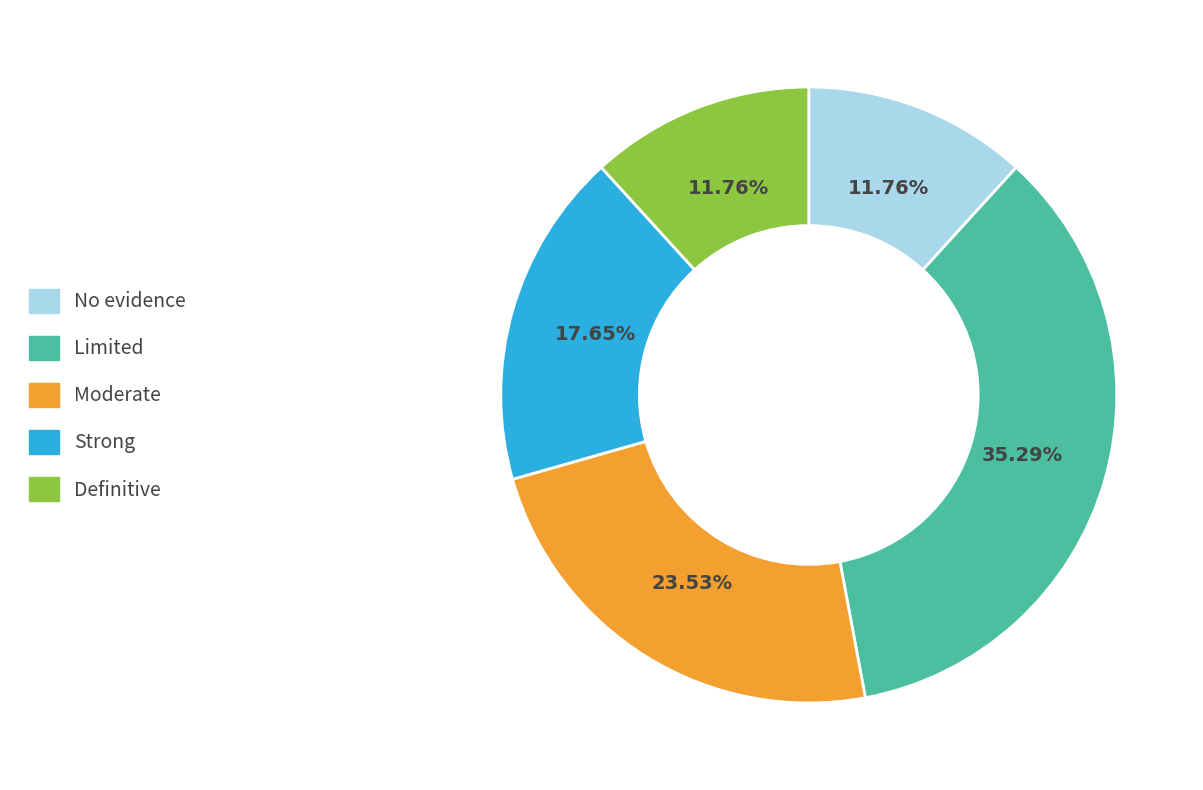

To the nearest percent, what portion does Strong represent?

18%